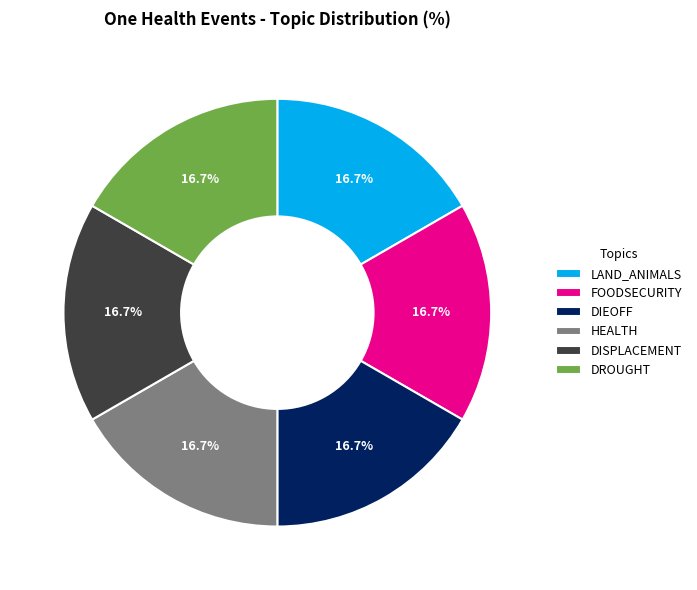

Does any single category account for the majority?

No